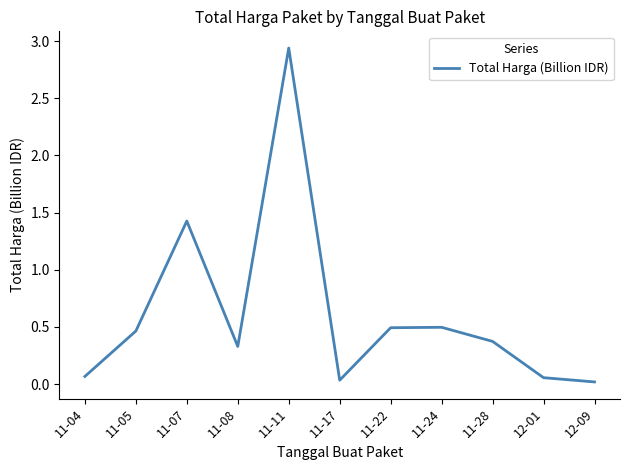

How many lines are shown in the chart?

1